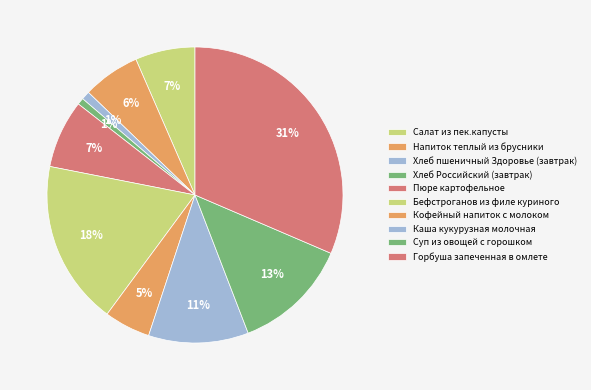

How many segments does this pie chart have?

10